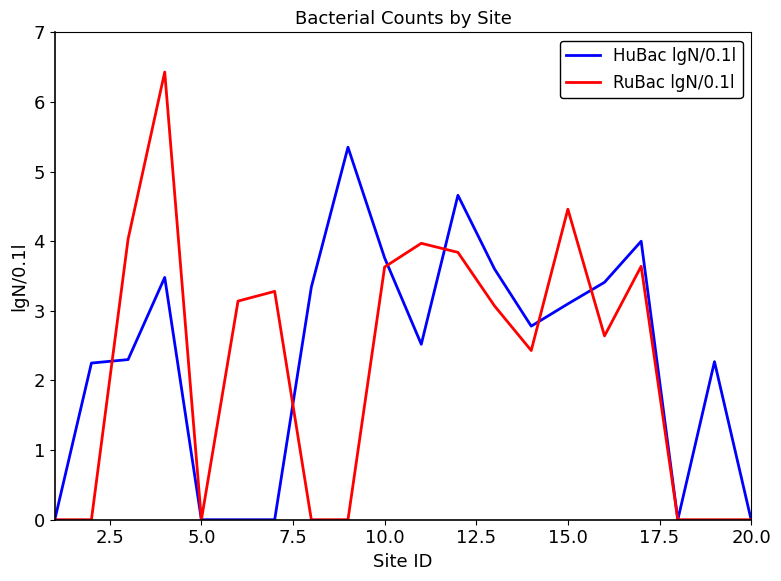

Which series has the largest range (max minus min)?

RuBac lgN/0.1l